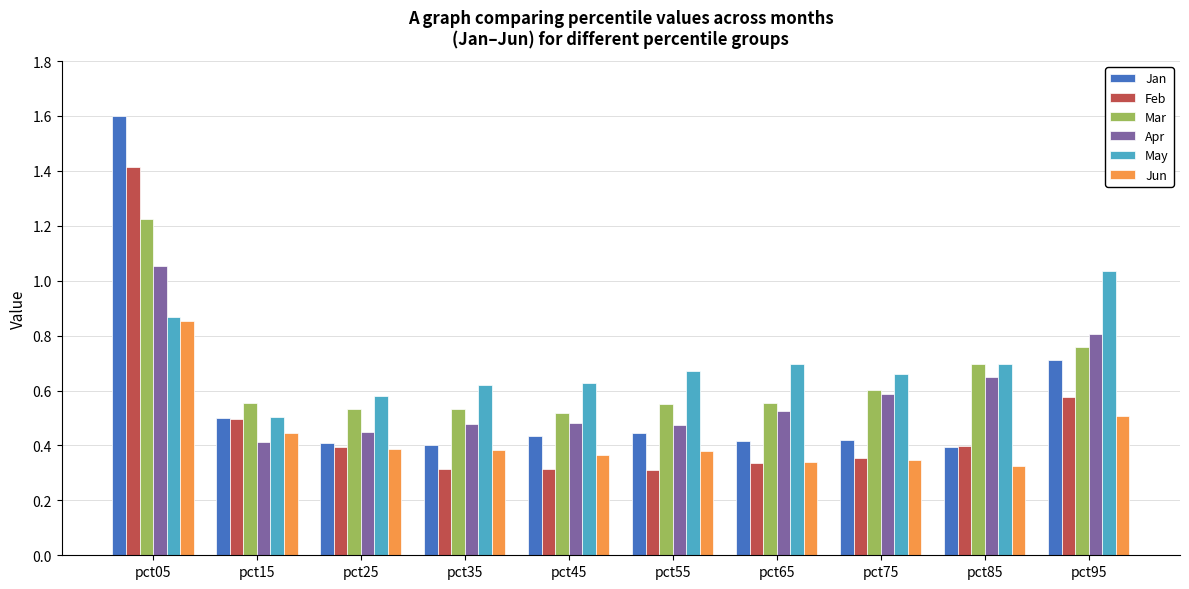

Which series has the largest range (max minus min)?

Jan